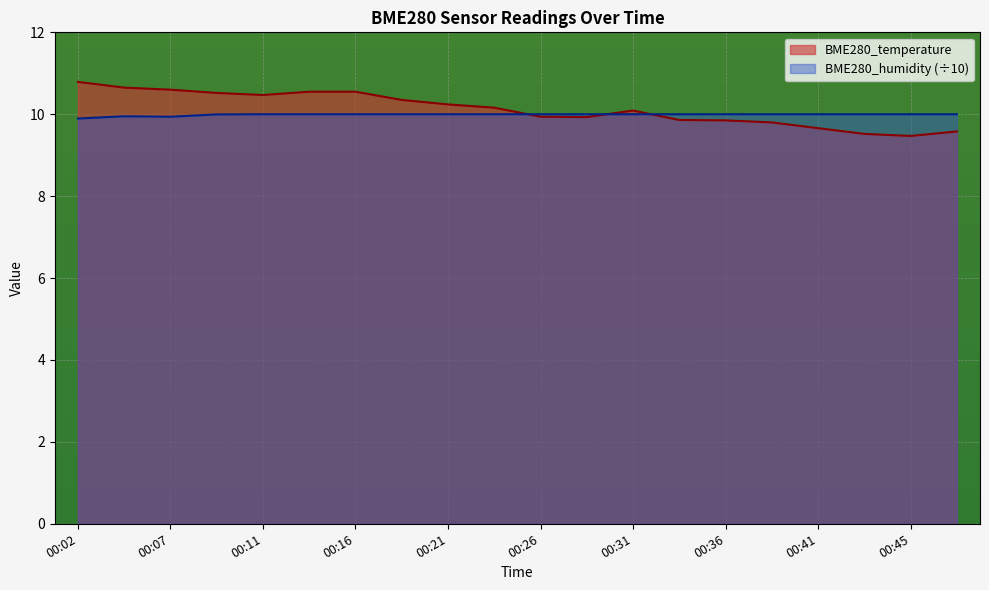

What are all the series names shown in the legend?

BME280_temperature, BME280_humidity (÷10)